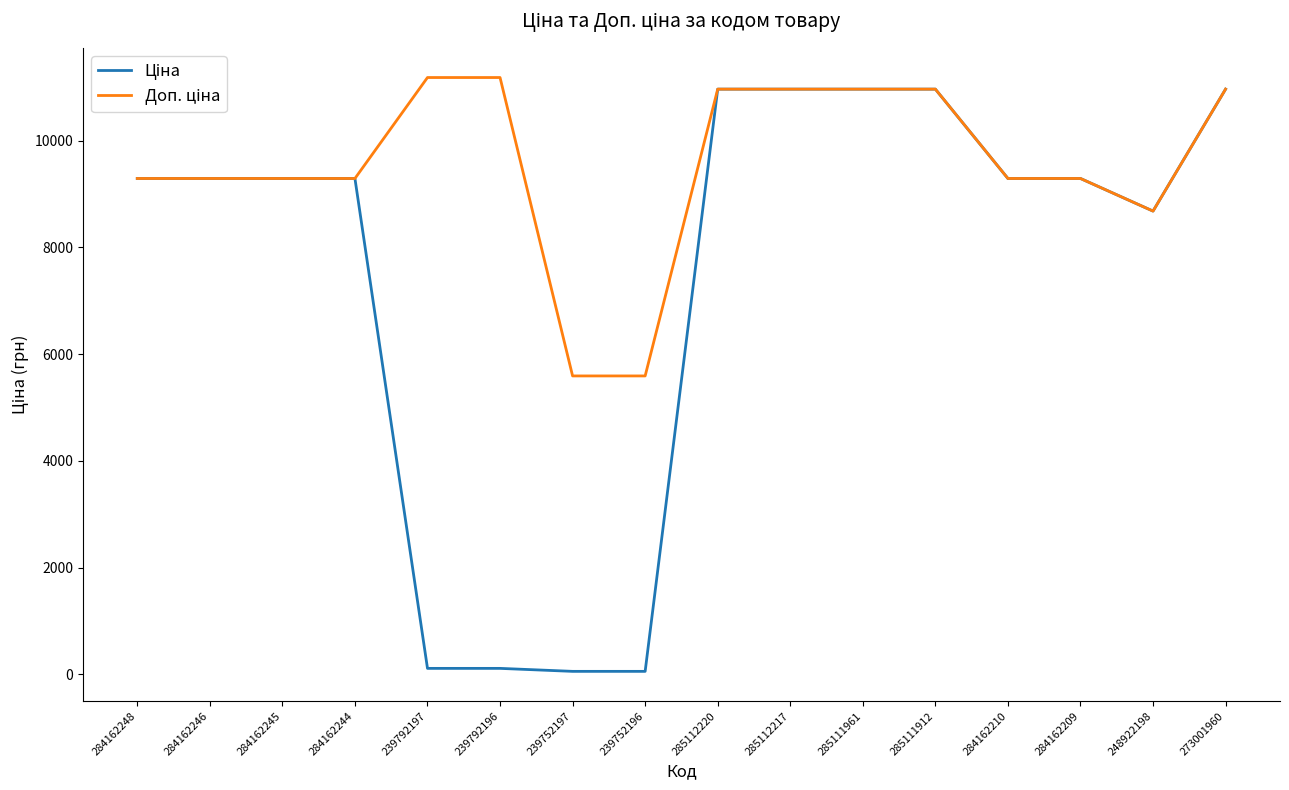

What is the total value across all series at 284162246?

18580.9